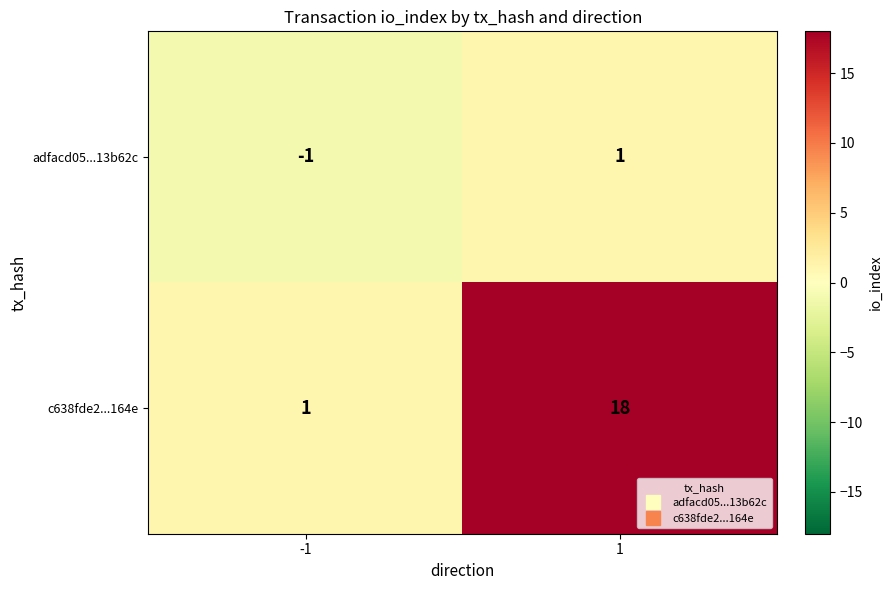

At how many categories does at least one series exceed 9?

1